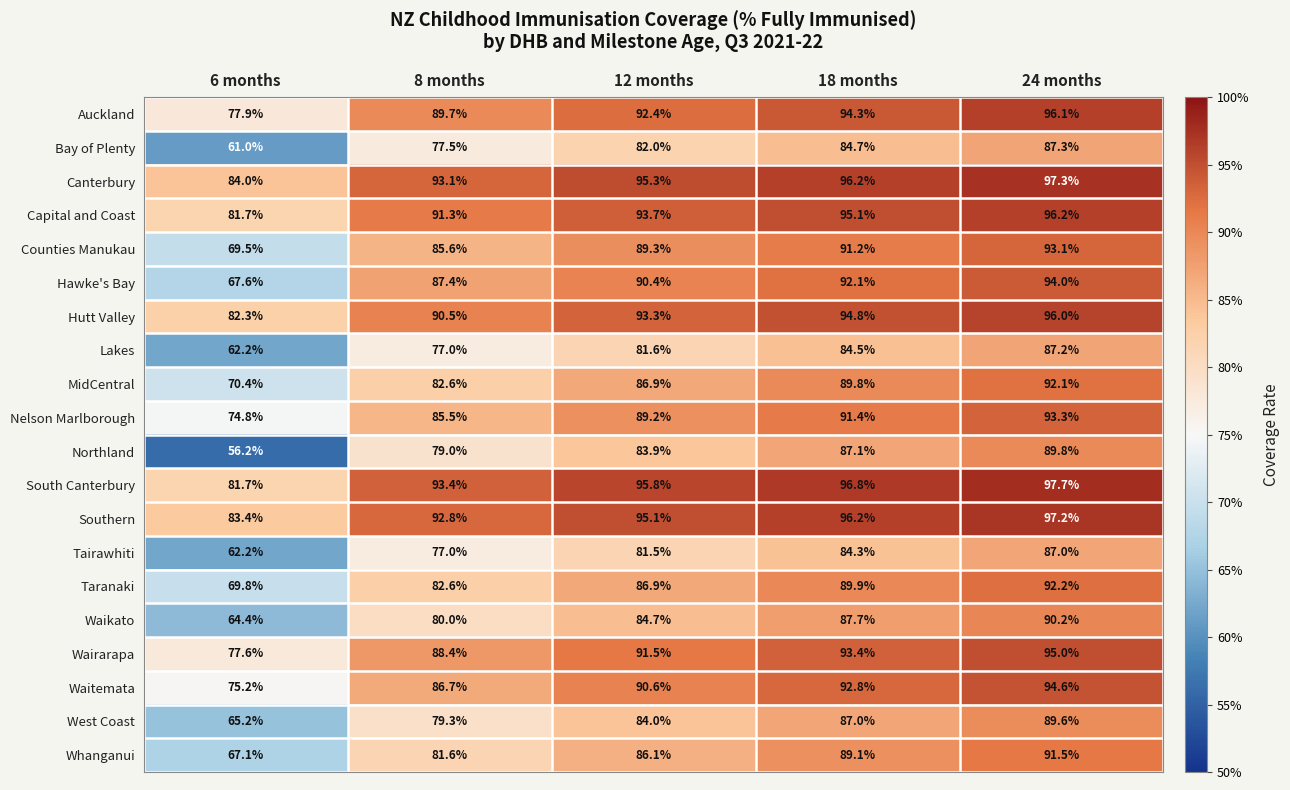

What is the difference between the second highest and second lowest values in the Hawke's Bay series?

4.7